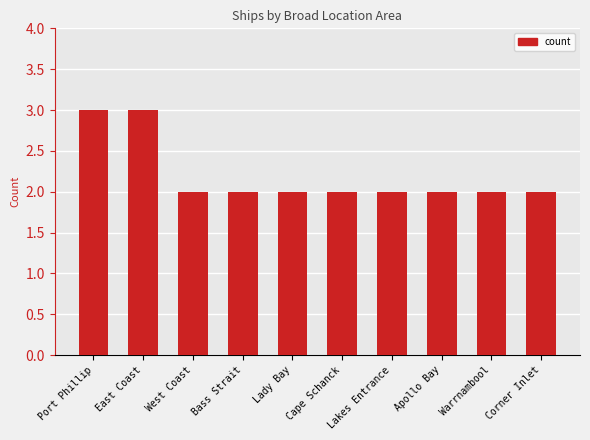

What position from the right is Cape Schanck?

5